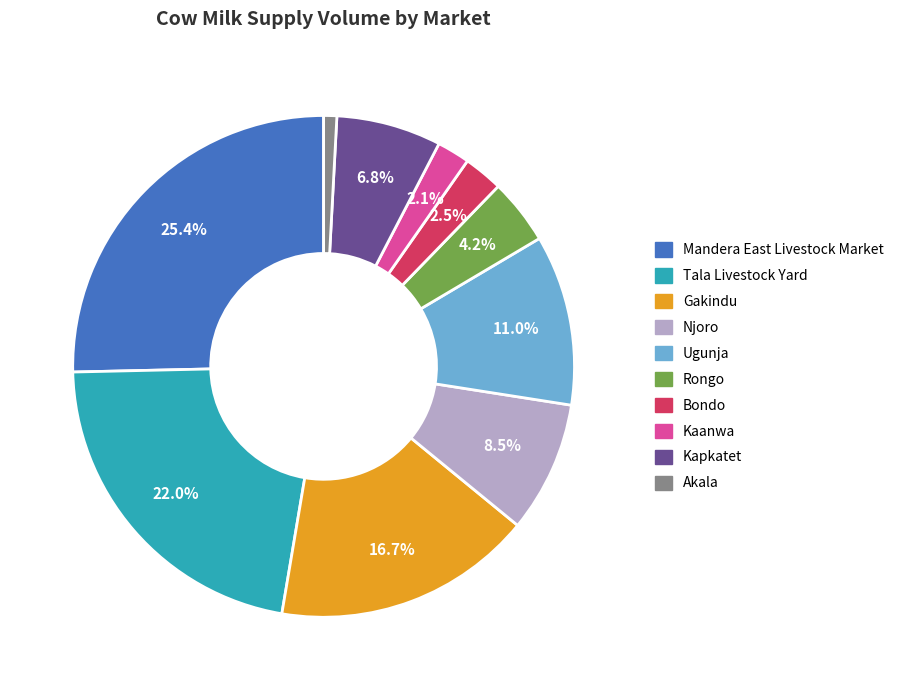

What is the smallest slice in the pie chart?

Akala